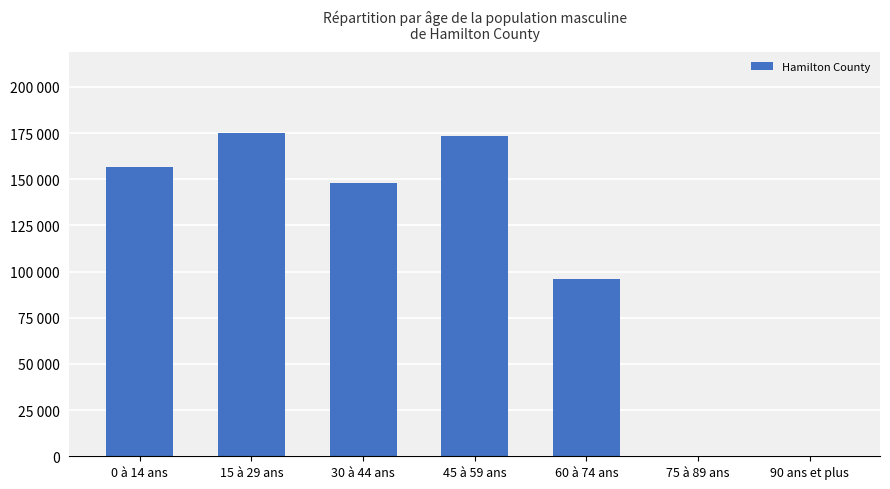

What is the value of the 2nd bar from the left?

175315